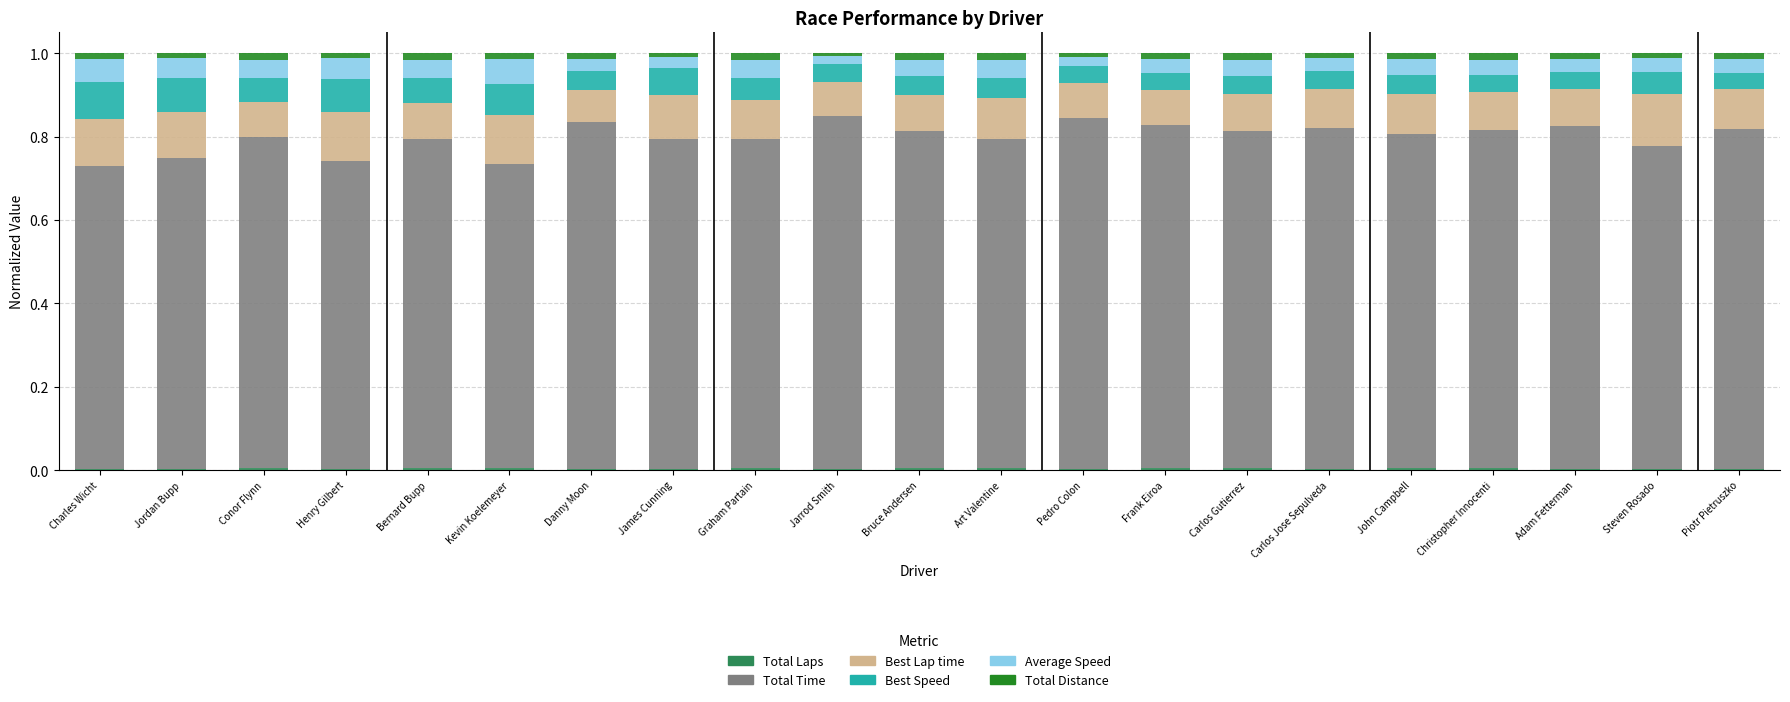

What is the sum of all Total Laps values?

0.1